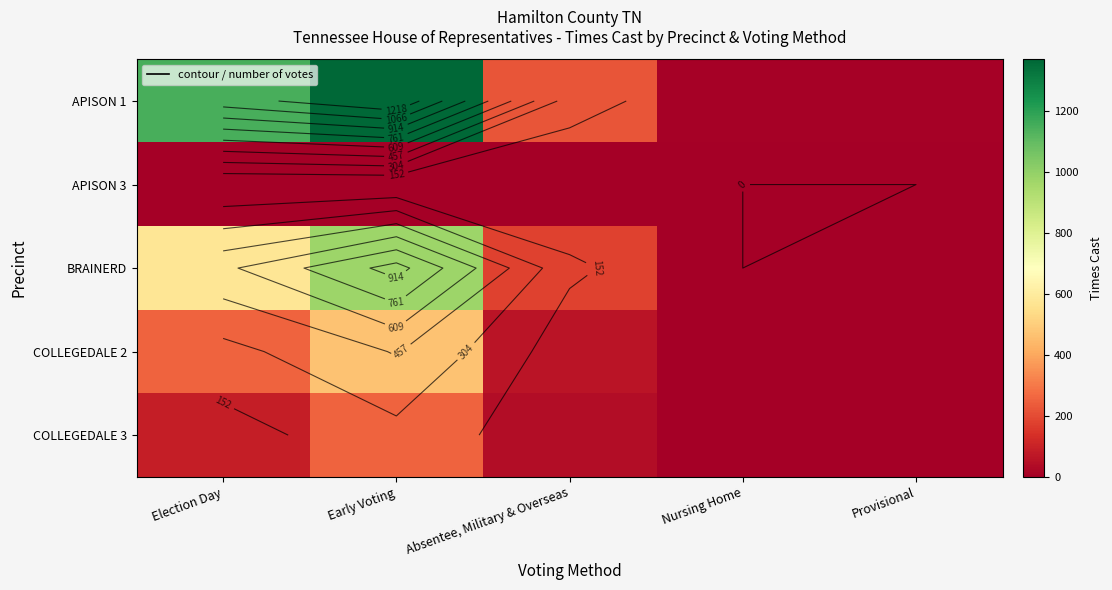

How many data points in APISON 3 are less than 1?

2